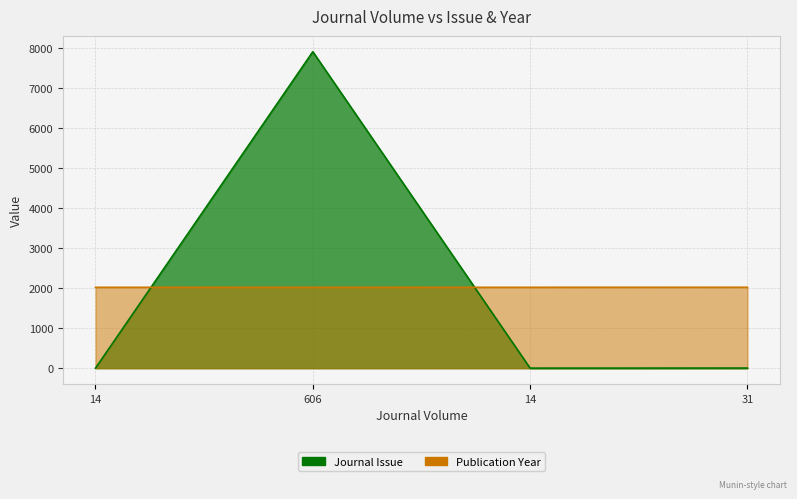

What is the average value of the Journal Issue series?

1980